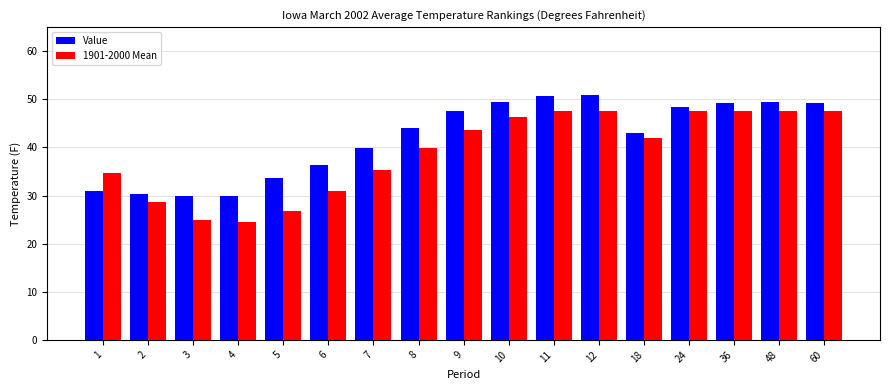

The Value series shows 14.2 at 10. True or false?

False